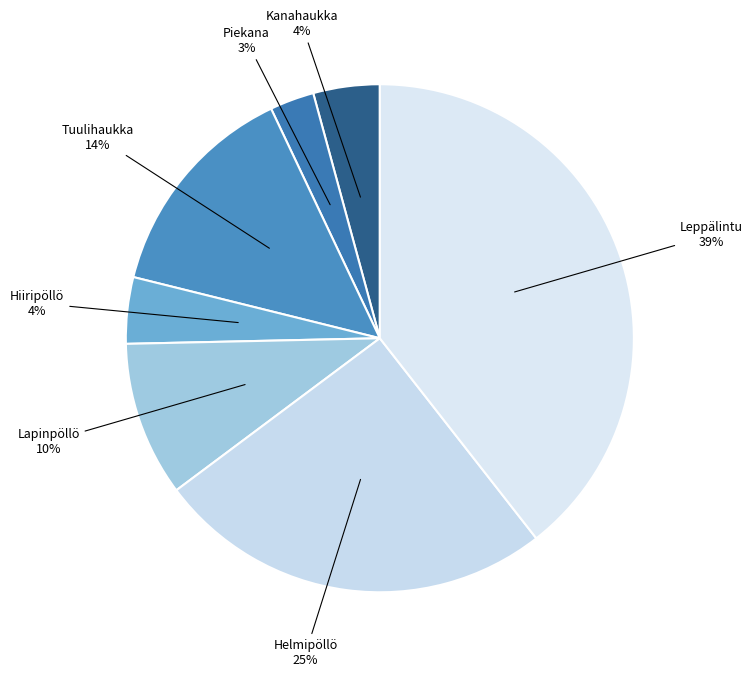

What is the largest slice in the pie chart?

Leppälintu